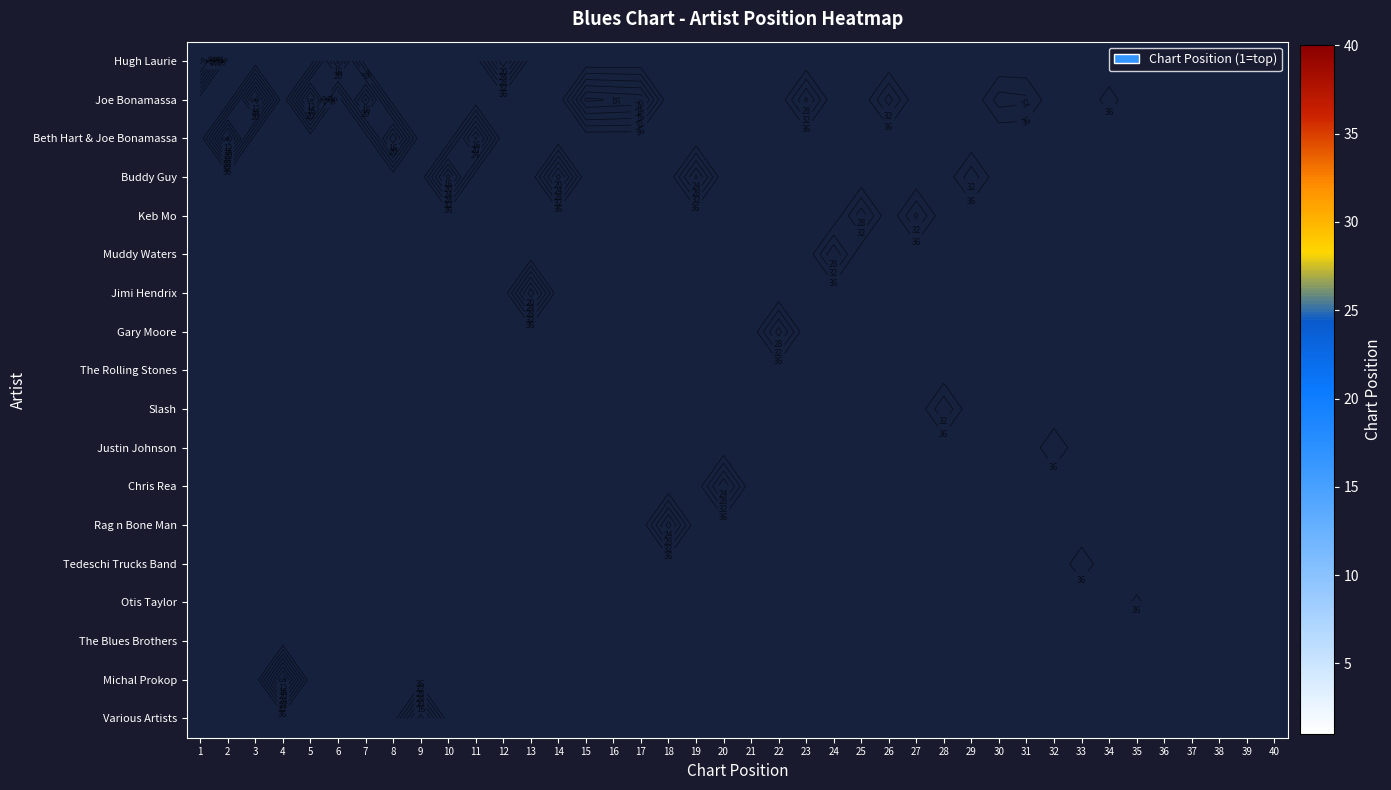

At how many categories does at least one series exceed 19?

20